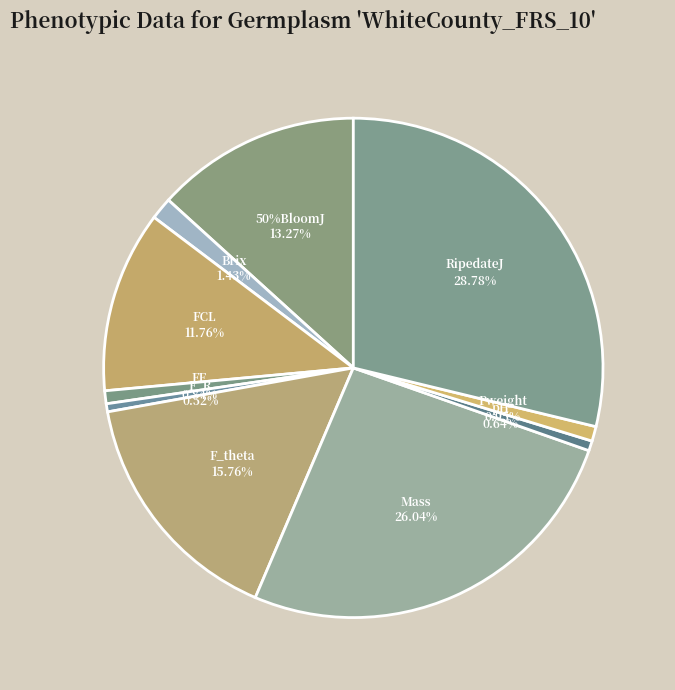

Count the number of slices in the pie.

10